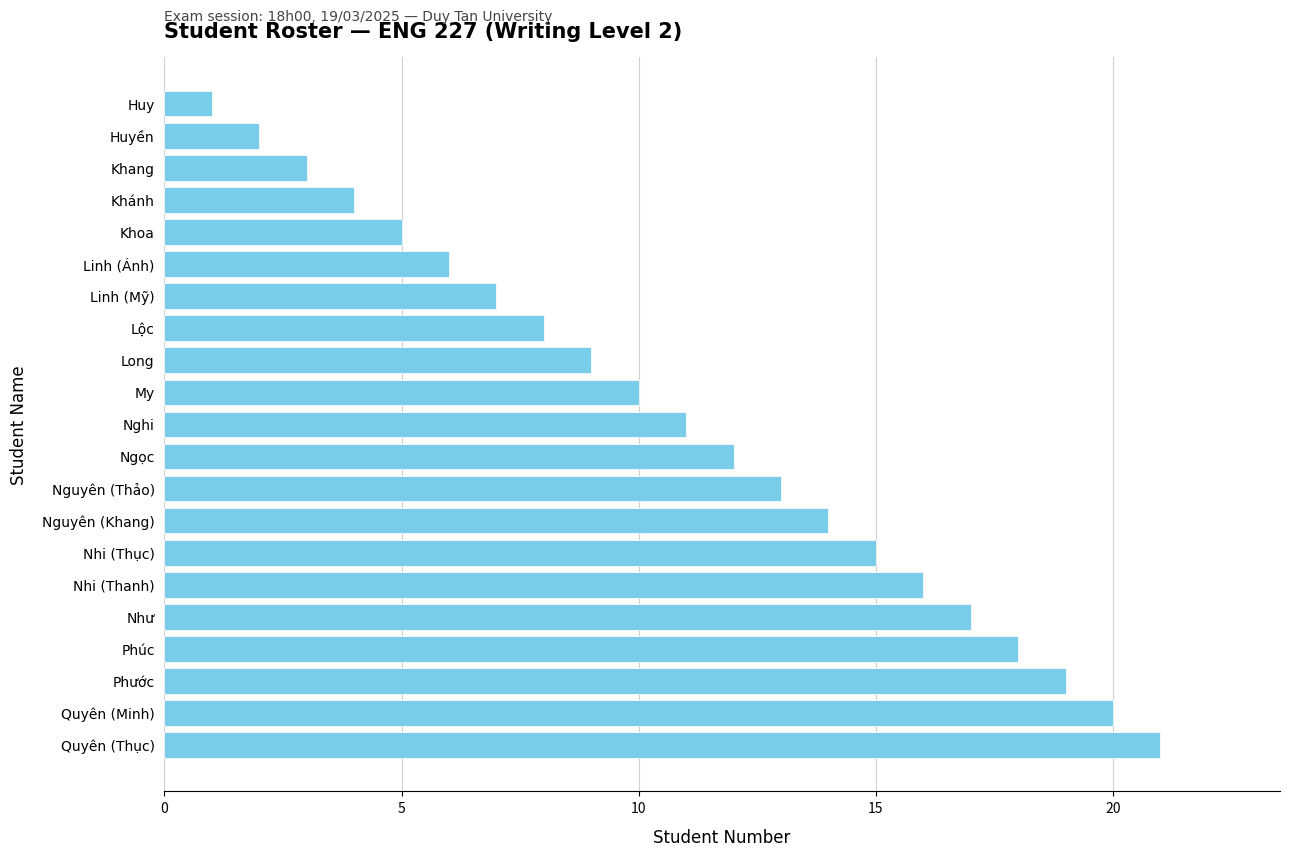

Count the number of data series in this chart.

1